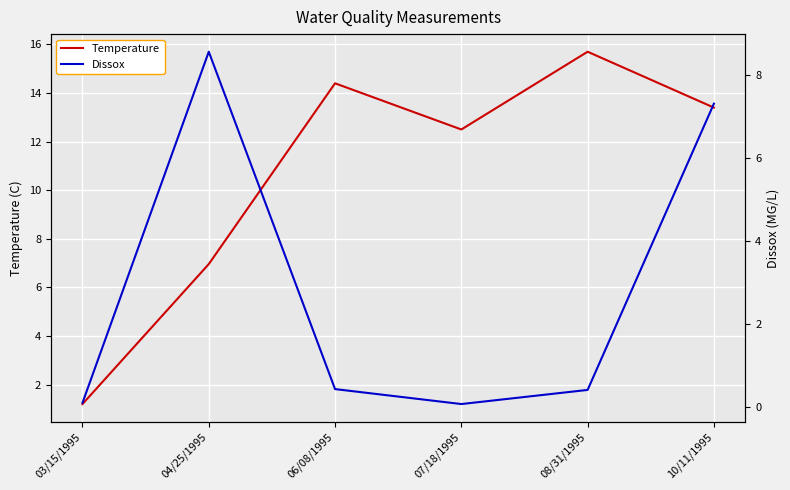

What is the total value across all series at 04/25/1995?

15.5